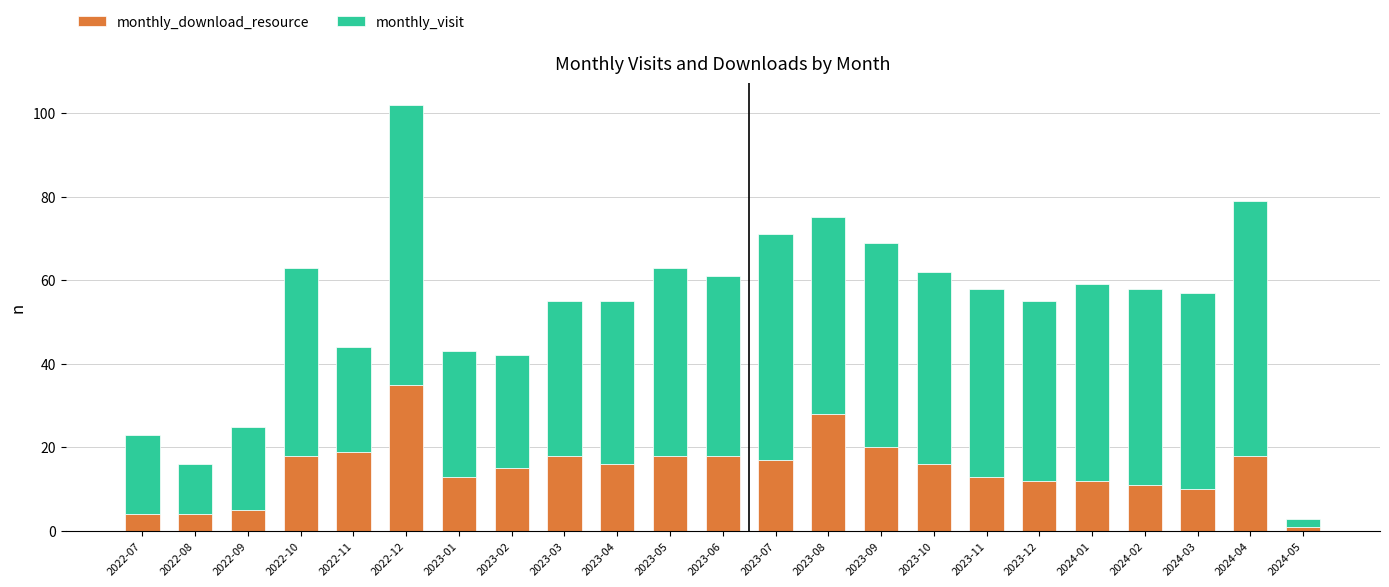

True or false: monthly_download_resource has a value of 10 at 2024-03.

True